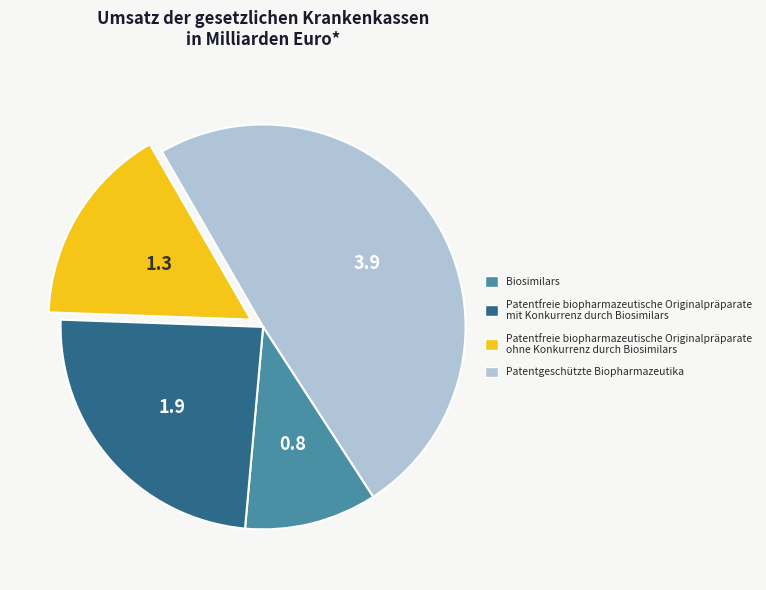

Is there a majority slice in this chart?

No